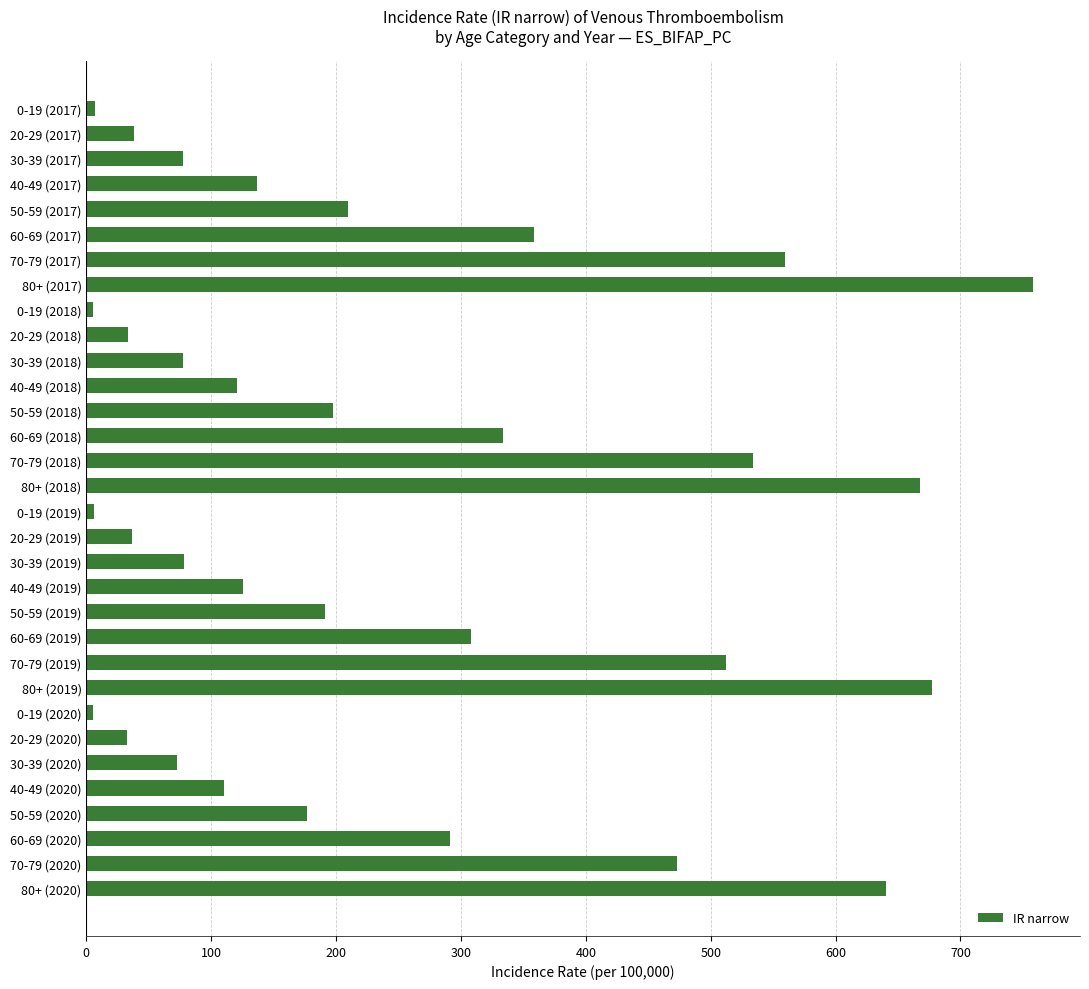

The chart shows a value of 230.4 at 50-59 (2020). True or false?

False